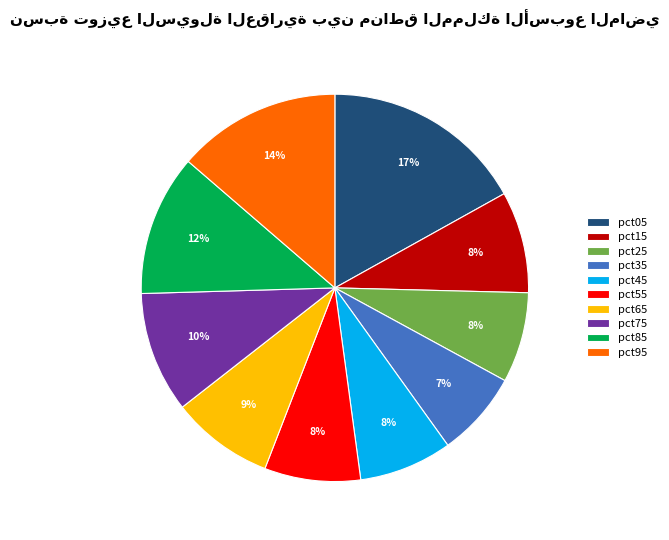

Is it true that pct35 is 7% of the pie?

True